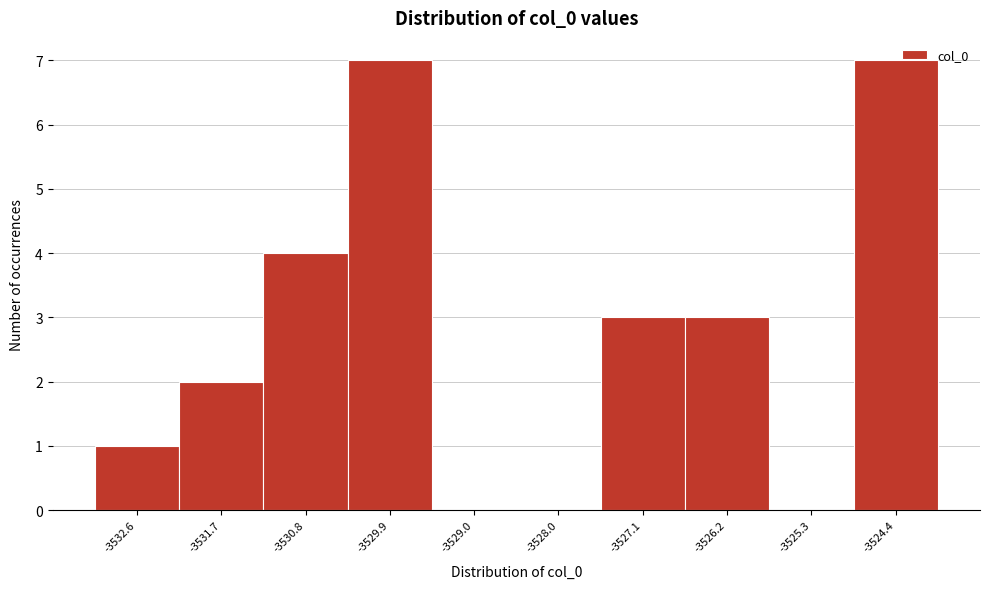

Reading left to right, transcribe this chart: for each bar, give the range it covers on the x-axis and its height. Neither the bar edges nor the heights are printed on the chart, so give them approximately, as read against the axes.

-3533.0 to -3532.1: 1
-3532.1 to -3531.2: 2
-3531.2 to -3530.3: 4
-3530.3 to -3529.4: 7
-3529.4 to -3528.5: 0
-3528.5 to -3527.6: 0
-3527.6 to -3526.7: 3
-3526.7 to -3525.8: 3
-3525.8 to -3524.9: 0
-3524.9 to -3524.0: 7